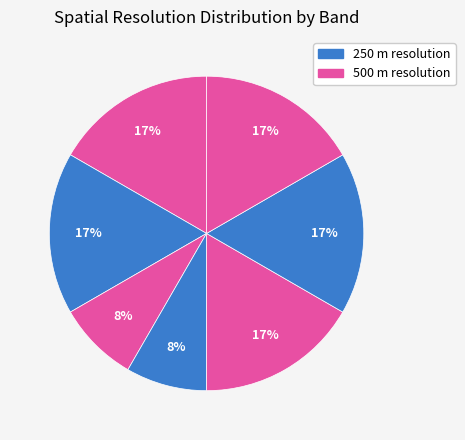

How many slices are in this pie chart?

7